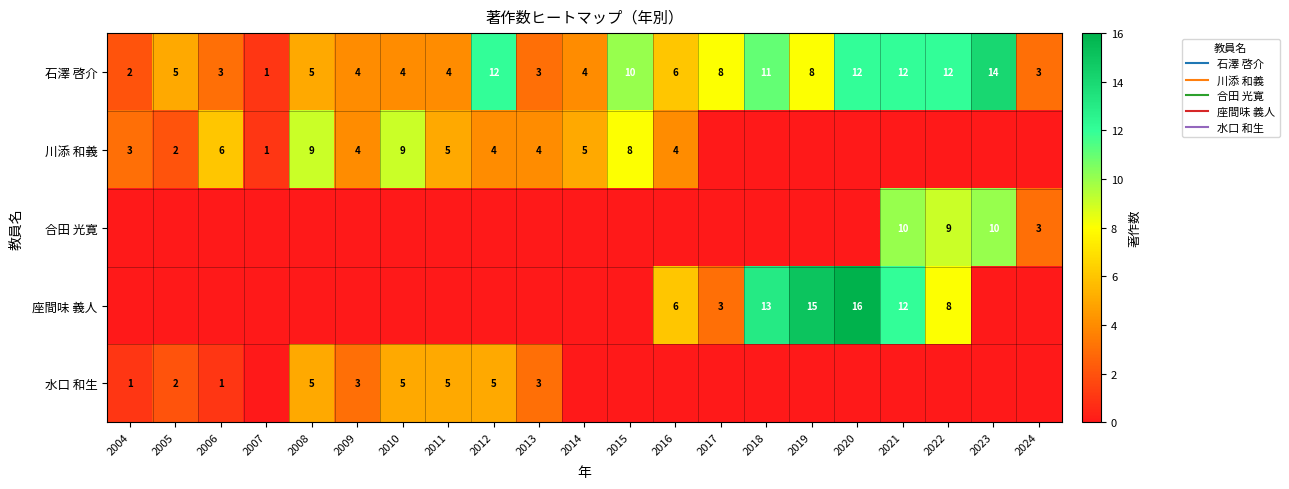

Rank the categories by 合田 光寛 value from lowest to highest.

2004, 2005, 2006, 2007, 2008, 2009, 2010, 2011, 2012, 2013, 2014, 2015, 2016, 2017, 2018, 2019, 2020, 2024, 2022, 2021, 2023